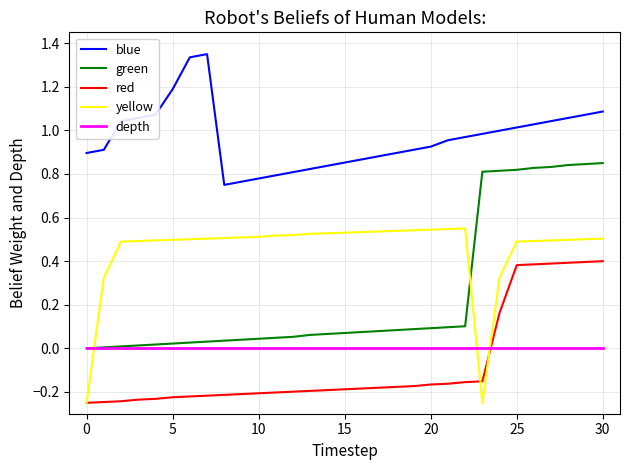

Which series has the largest total across all categories?

blue